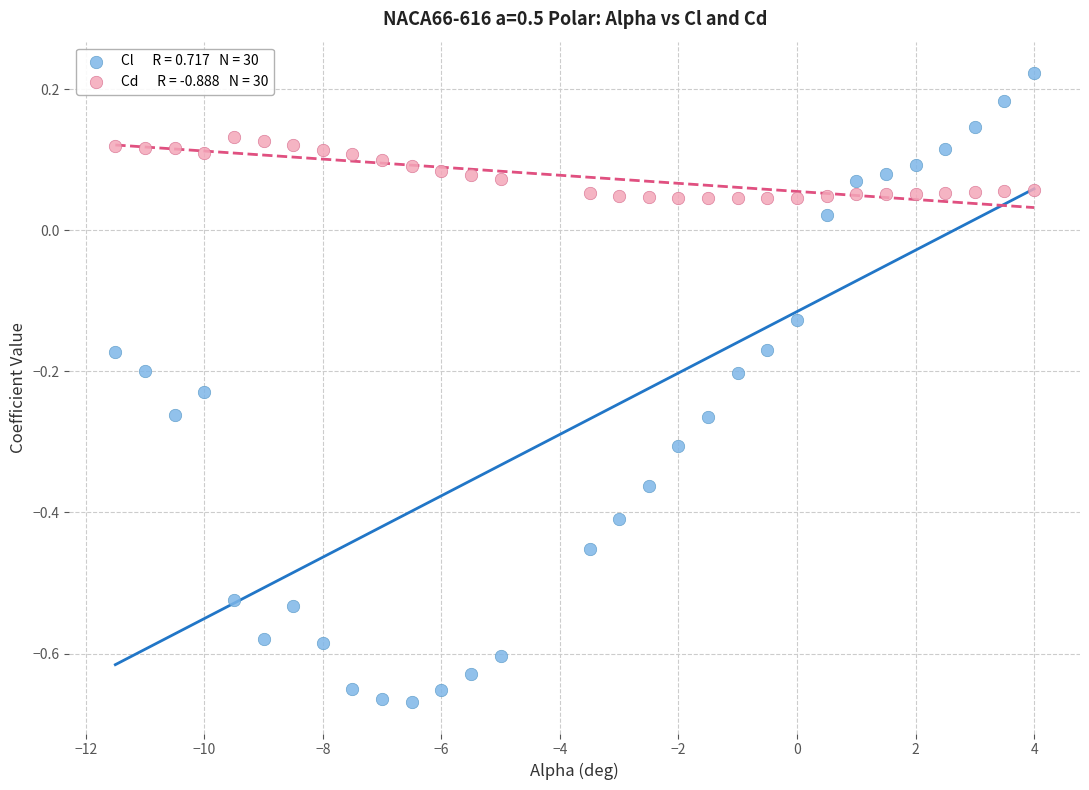

Across all data points, what is the range of Y values (max minus min)?

0.9